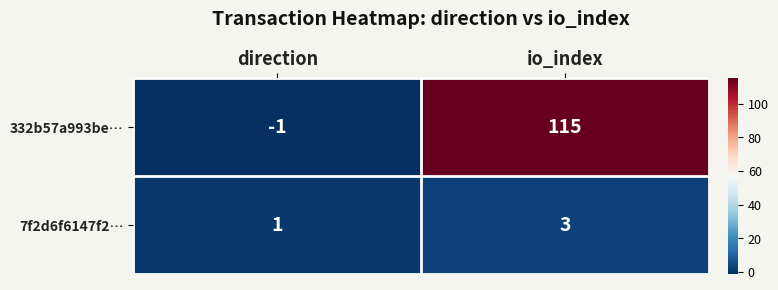

Reading right to left, transcribe all the data shown in this chart.

332b57a993be…: io_index=115	direction=-1
7f2d6f6147f2…: io_index=3	direction=1